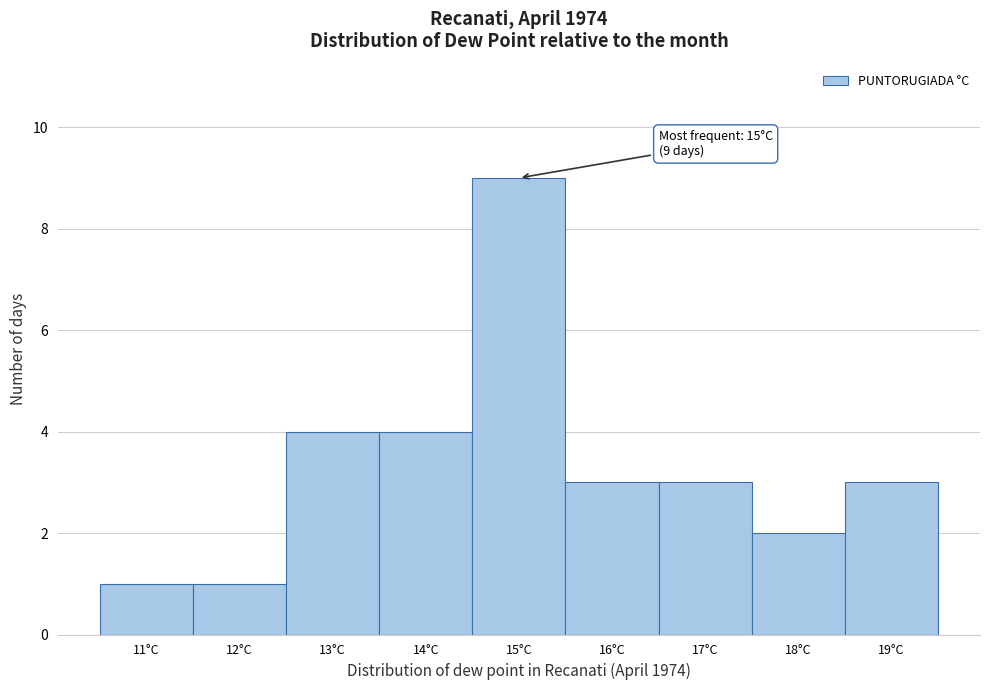

Over which range of the x-axis is the bar tallest?

14.5 to 15.5